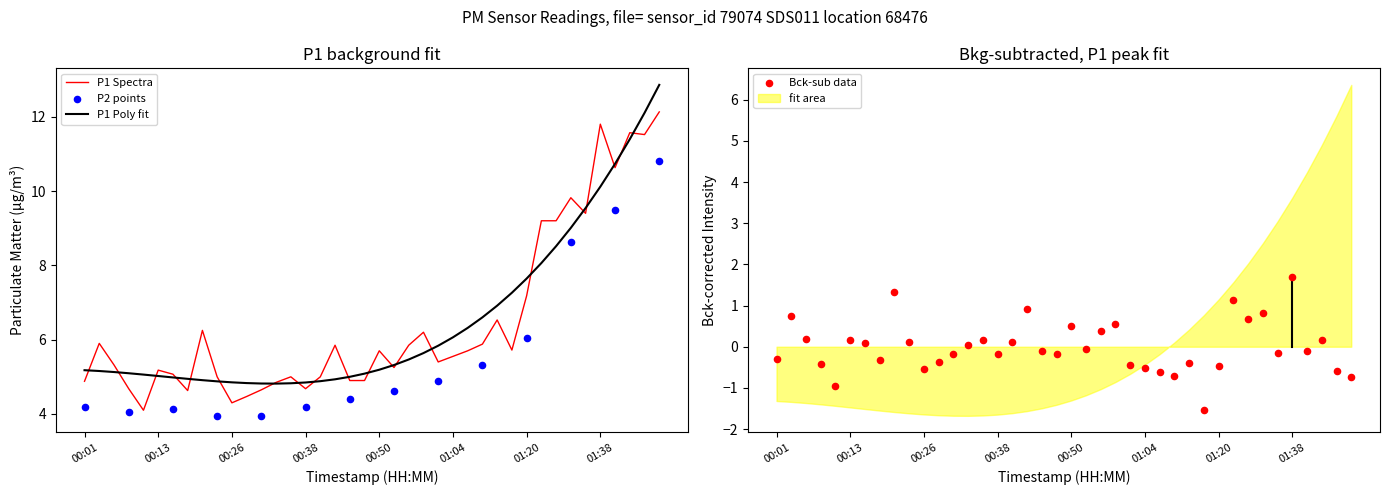

Between 01:07 and 00:04, which is larger?

00:04